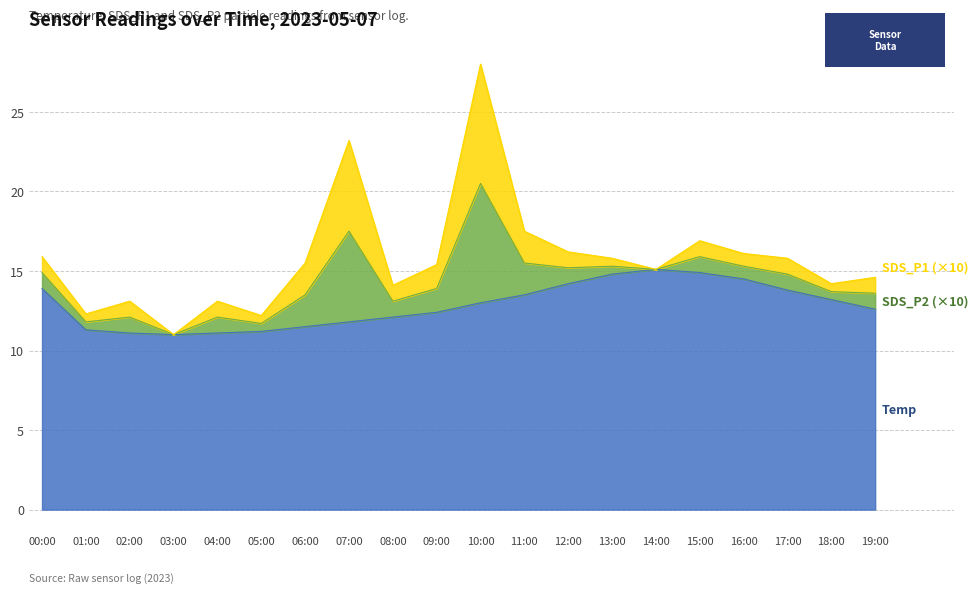

True or false: SDS_P2 and Temp intersect in this chart.

False